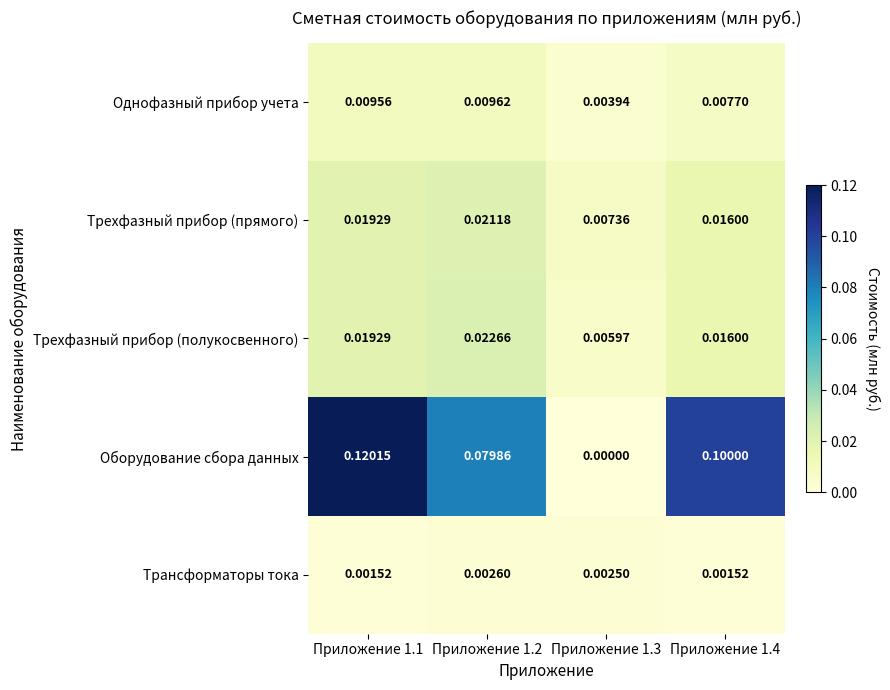

Which series has the widest spread of values?

Оборудование сбора данных